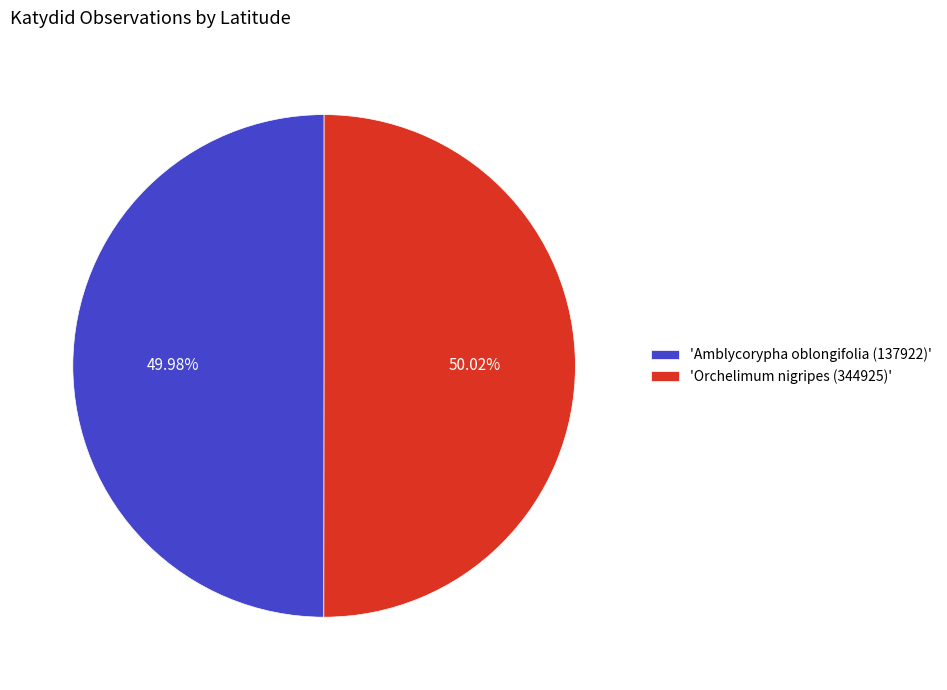

Count the number of slices in the pie.

2